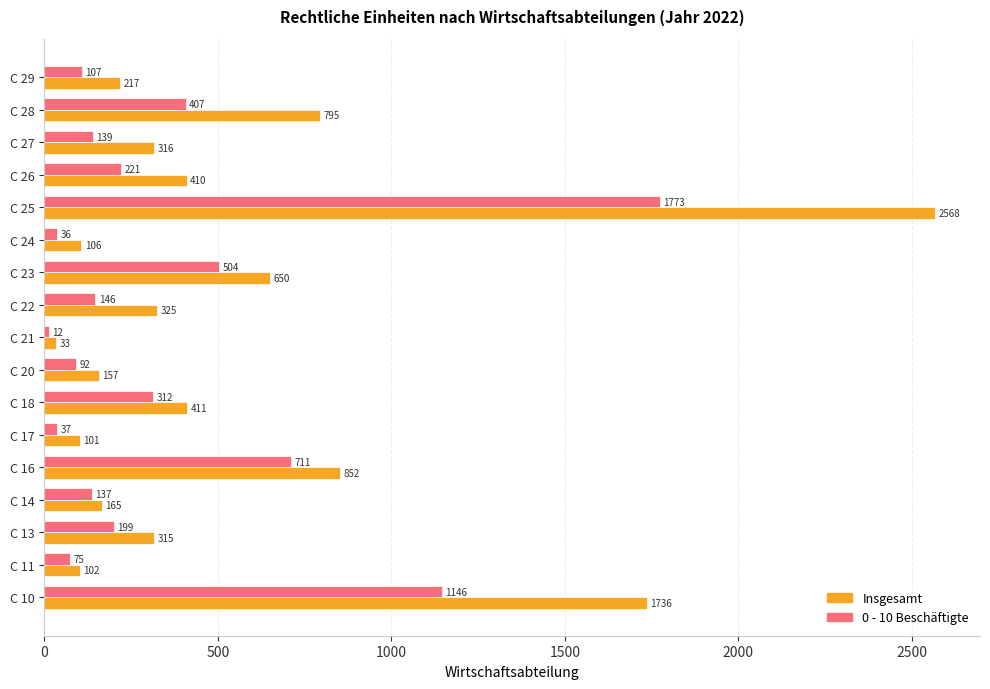

What is the smallest value displayed?

12